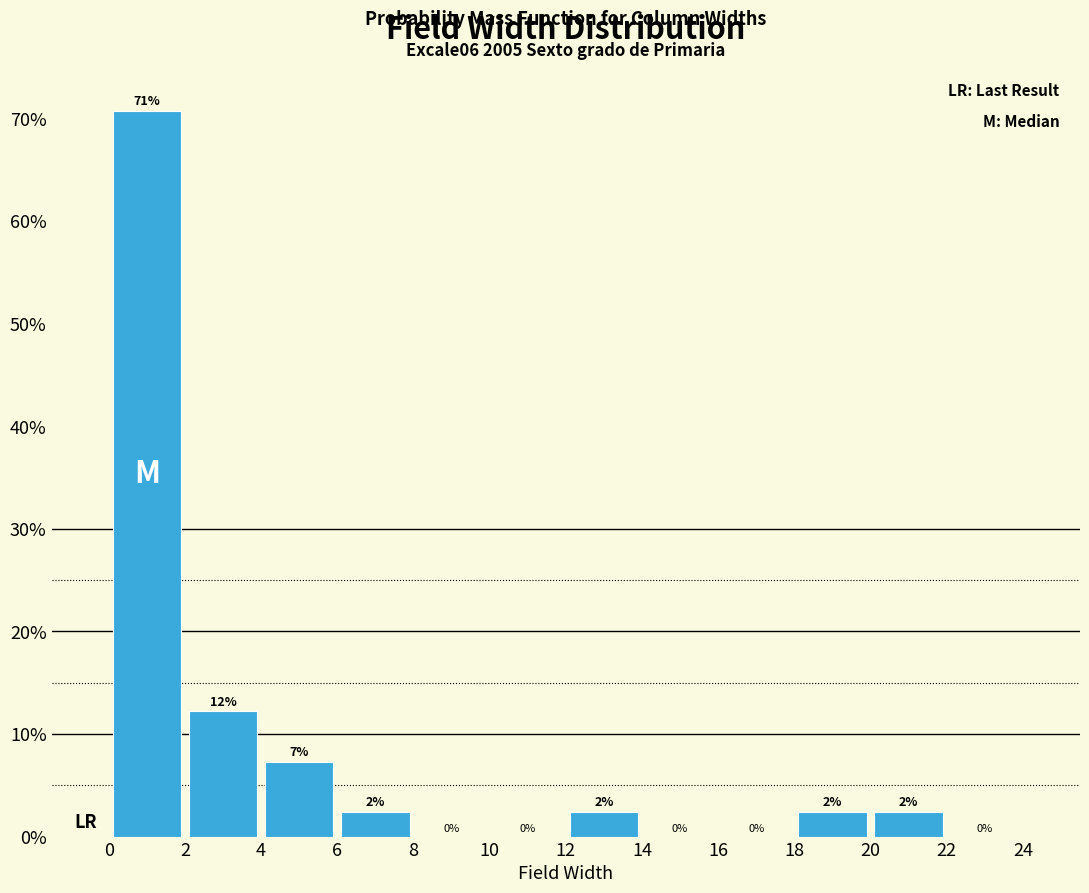

Which range on the x-axis has the tallest bar?

0 to 2